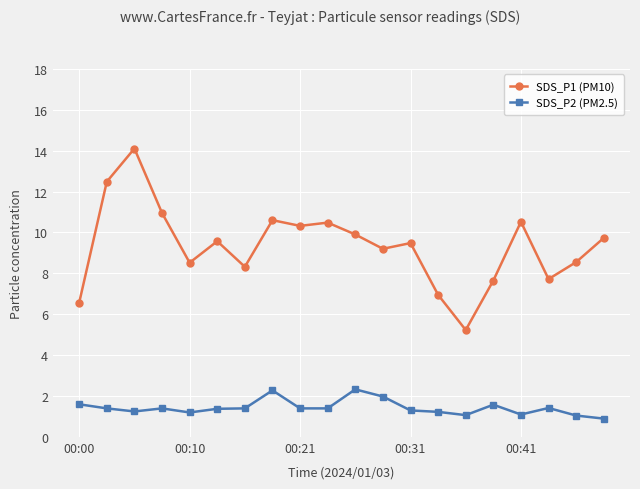

Which series has the largest total across all categories?

SDS_P1 (PM10)